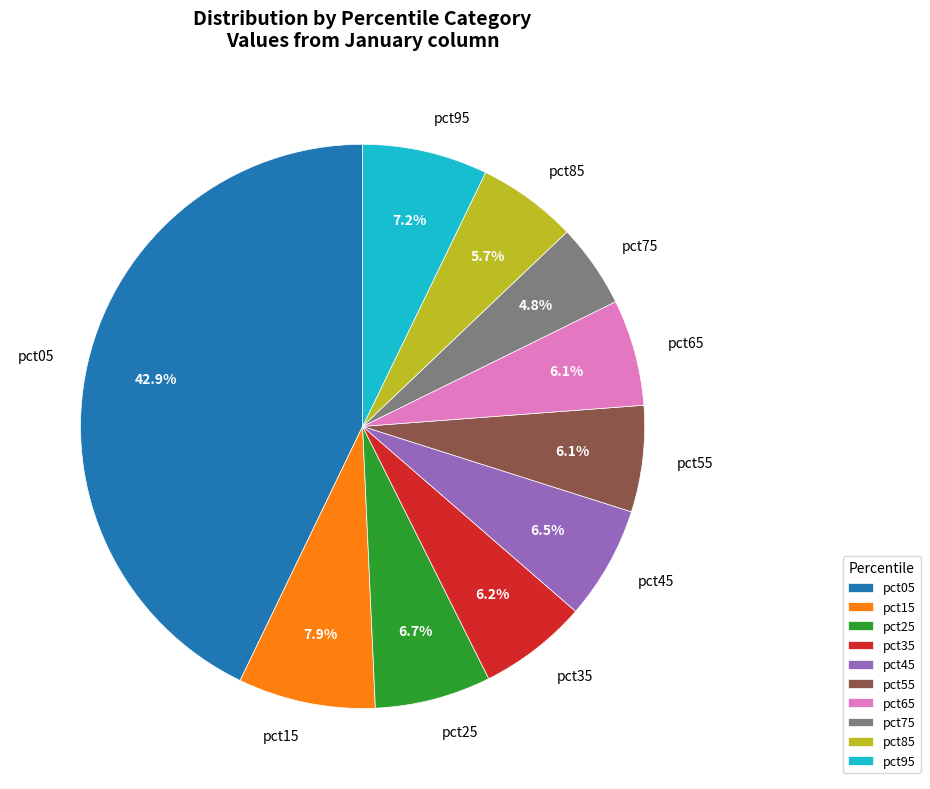

To the nearest percent, what percentage of the pie is pct65?

6%